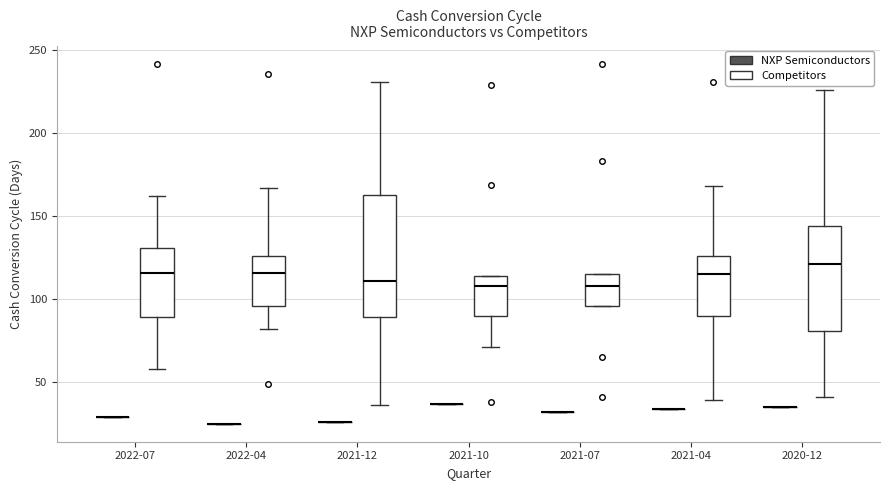

Reading left to right, transcribe this box plot: for each box, give where its median line is, the range the box spans, and where its two whiskers end, as read against the y-axis. The values are not printed on the chart, so give them approximately, as read against the axis.

2022-07 (NXP Semiconductors): box collapsed to a line at 30, whiskers 30 to 30
2022-07 (Competitors): median 115, box 90 to 130, whiskers 60 to 160
2022-04 (NXP Semiconductors): box collapsed to a line at 25, whiskers 25 to 25
2022-04 (Competitors): median 115, box 95 to 125, whiskers 80 to 165
2021-12 (NXP Semiconductors): box collapsed to a line at 25, whiskers 25 to 25
2021-12 (Competitors): median 110, box 90 to 165, whiskers 35 to 230
2021-10 (NXP Semiconductors): box collapsed to a line at 35, whiskers 35 to 35
2021-10 (Competitors): median 110, box 90 to 115, whiskers 70 to 115
2021-07 (NXP Semiconductors): box collapsed to a line at 30, whiskers 30 to 30
2021-07 (Competitors): median 110, box 95 to 115, whiskers 95 to 115
2021-04 (NXP Semiconductors): box collapsed to a line at 35, whiskers 35 to 35
2021-04 (Competitors): median 115, box 90 to 125, whiskers 40 to 170
2020-12 (NXP Semiconductors): box collapsed to a line at 35, whiskers 35 to 35
2020-12 (Competitors): median 120, box 80 to 145, whiskers 40 to 225